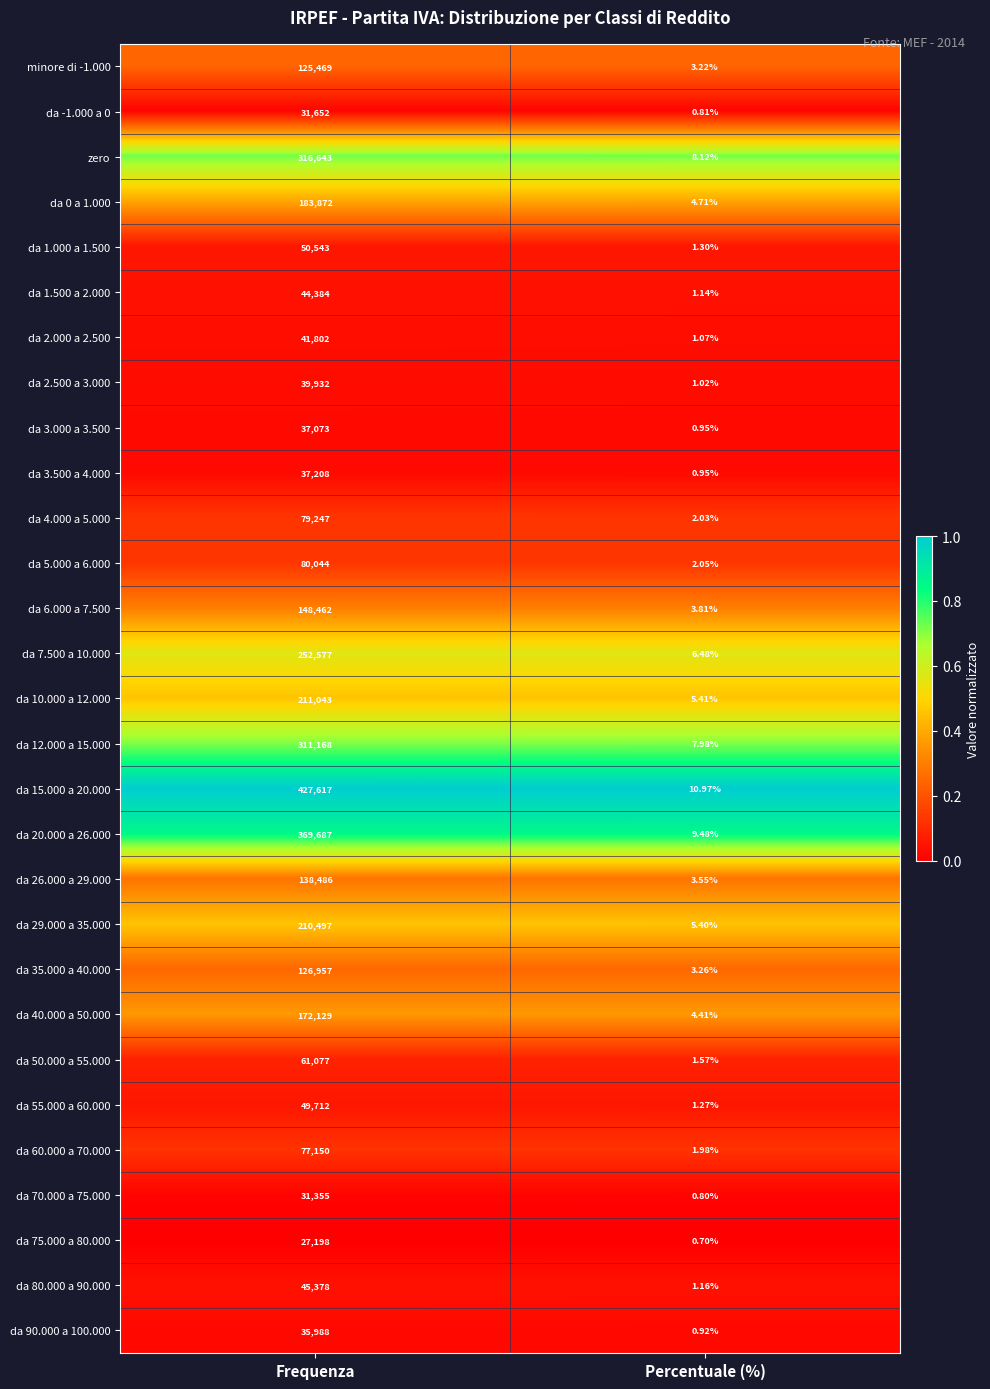

What is the greatest value displayed?

427617.0